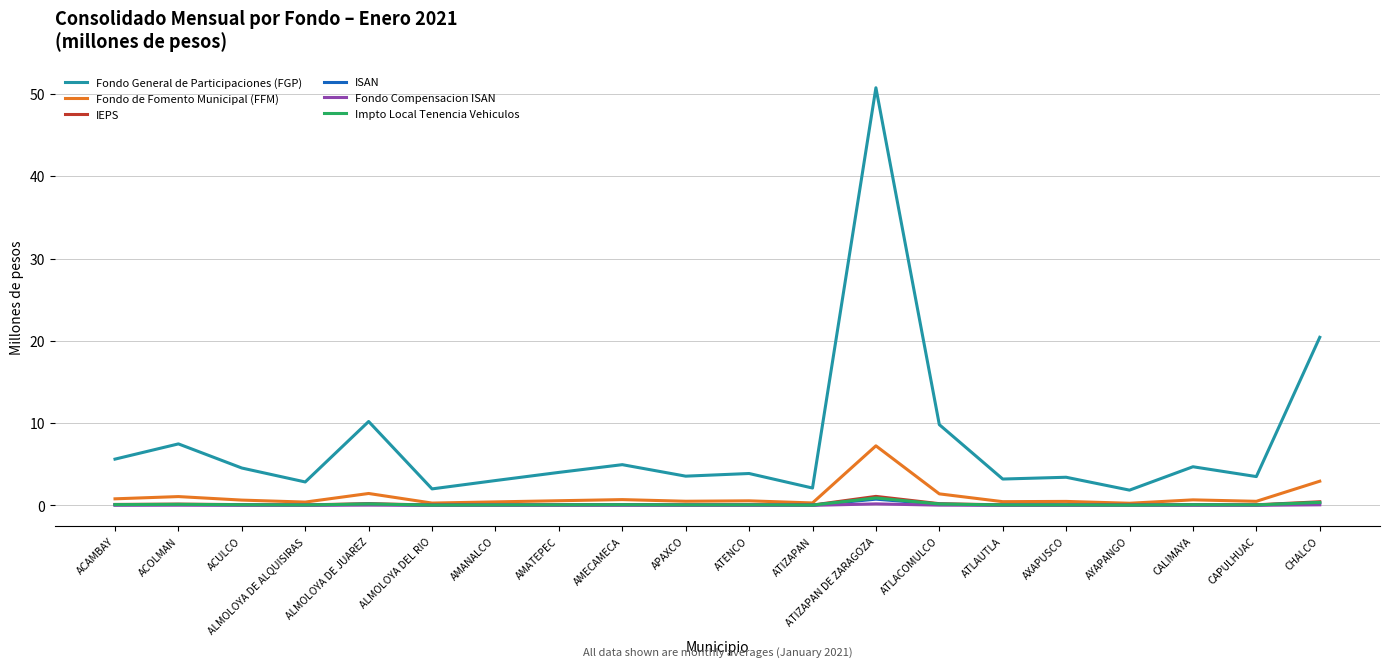

Is it true that IEPS equals 0.0 at AYAPANGO?

True